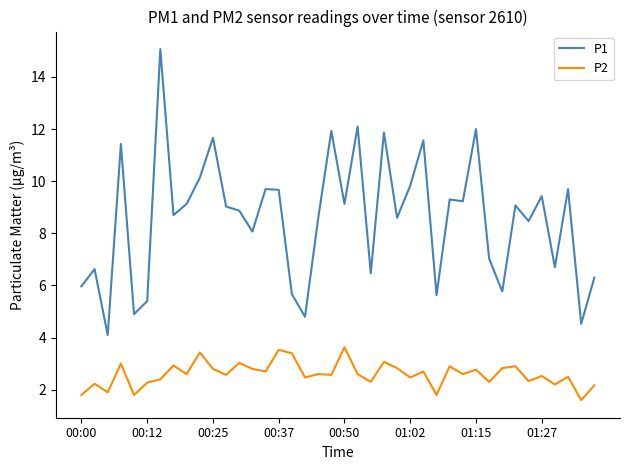

Which series has the largest total across all categories?

P1